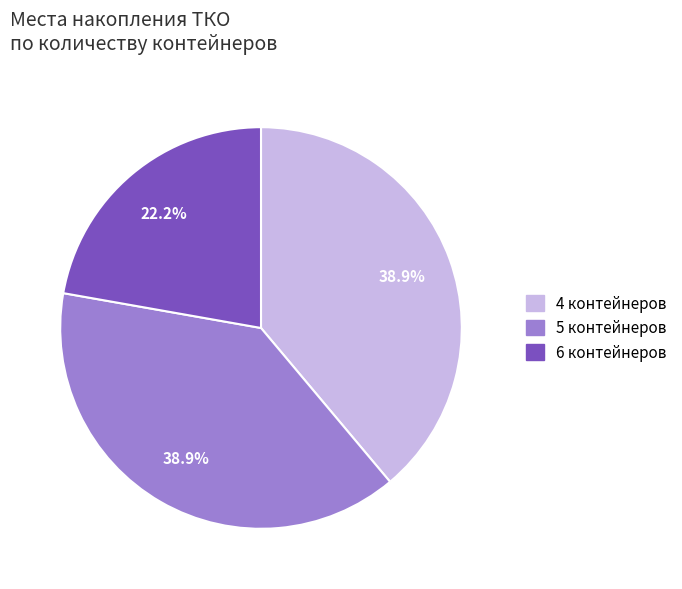

Is there any slice that represents more than half of the pie?

No